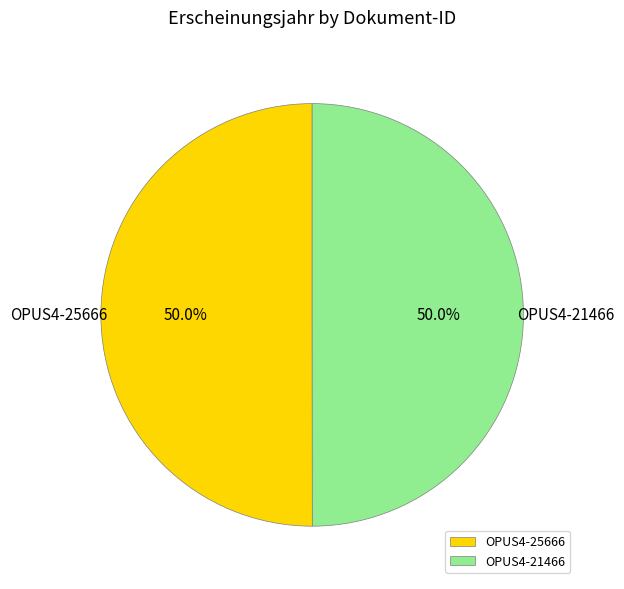

What percentage is the OPUS4-21466 slice, to the nearest percent?

50%